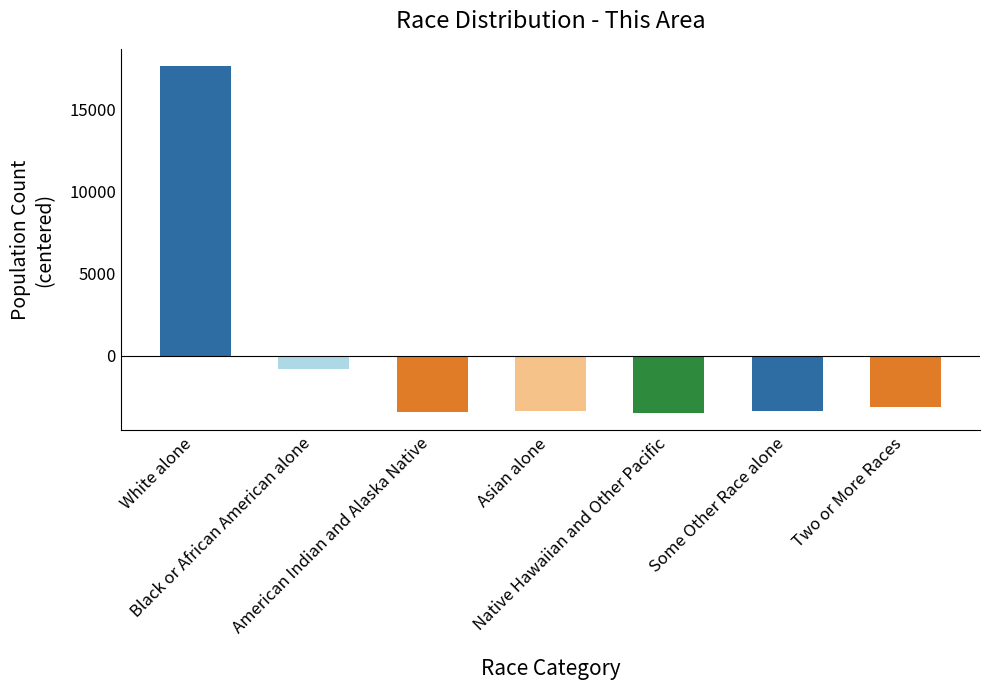

What is the approximate value at Native Hawaiian and Other Pacific?

-3490.1